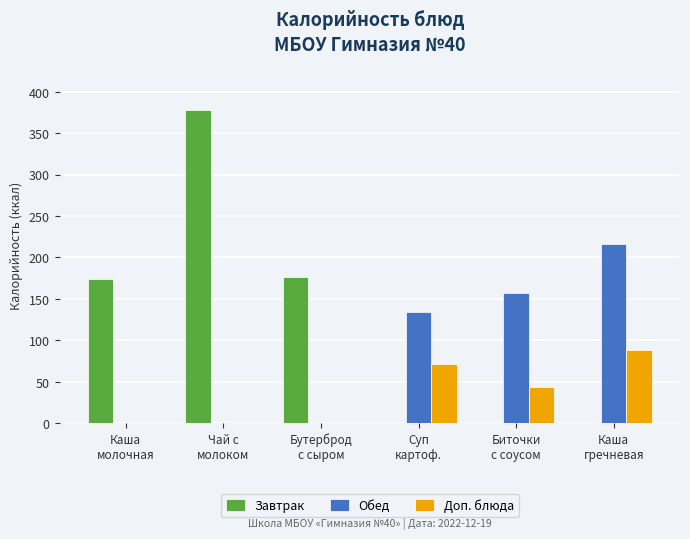

At which label does Доп. блюда first exceed 44?

Суп
картоф.